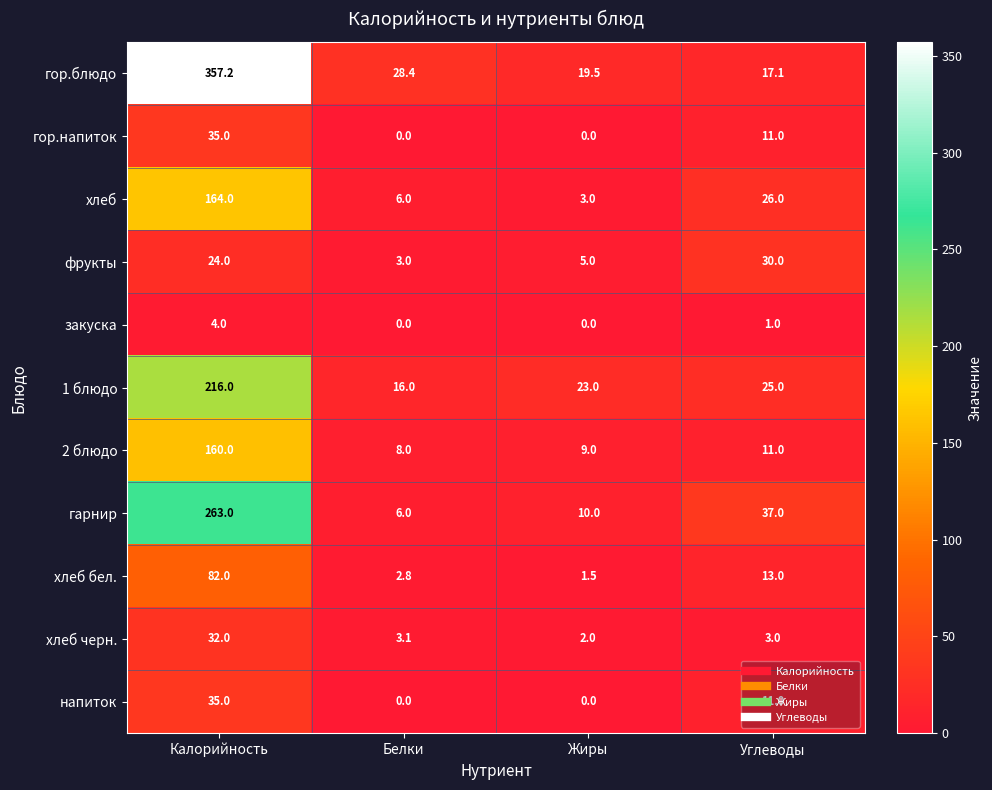

What is the lowest value of the гор.блюдо series?

17.1